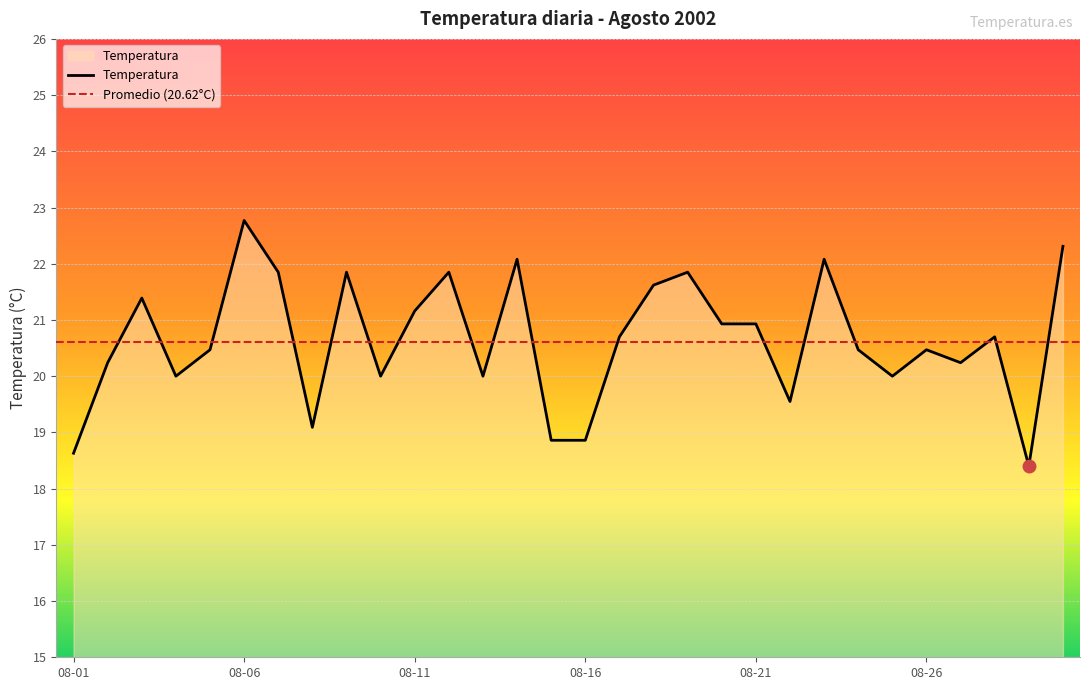

At which category does the data reach its first local valley?

2002-08-04